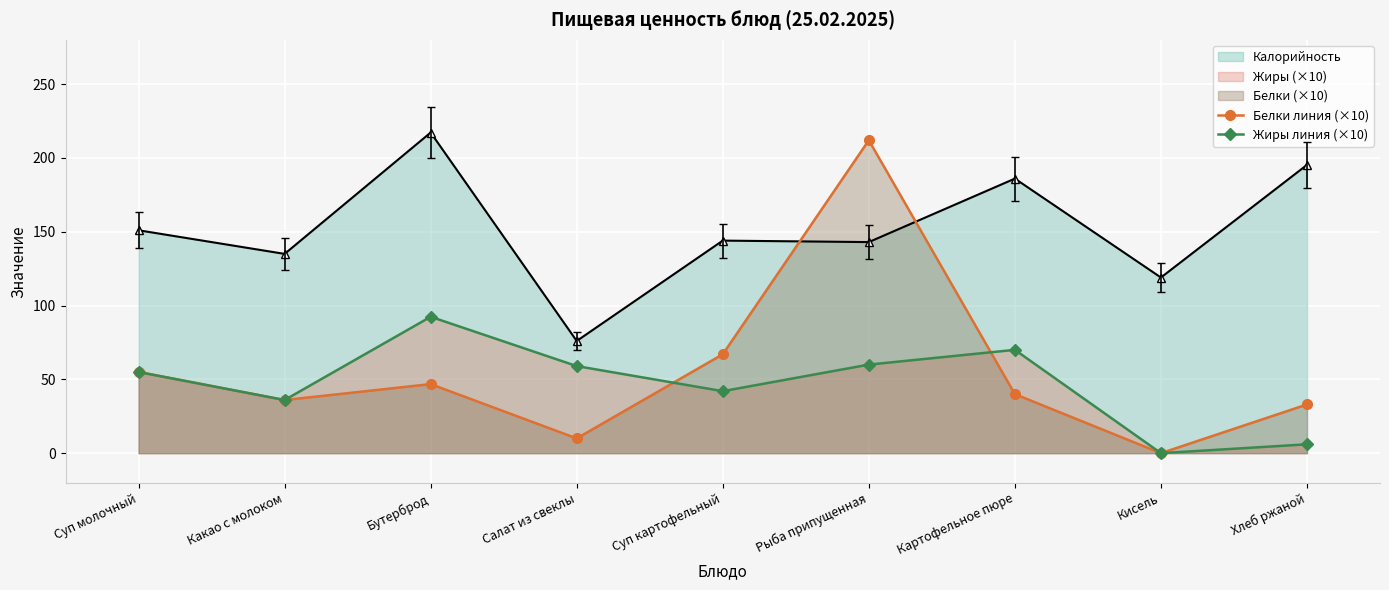

What value does the Белки линия (×10) series have at Суп картофельный?

67.0